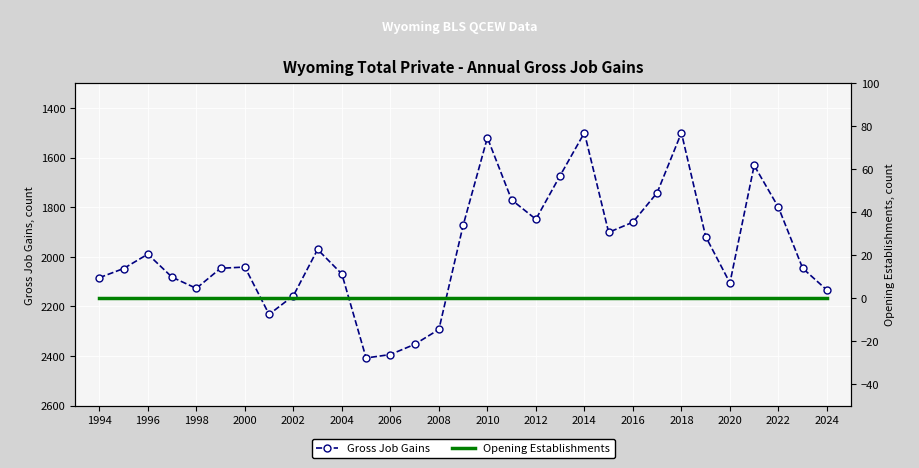

In Gross Job Gains, how many points are higher than both neighbors (excluding endpoints)?

6